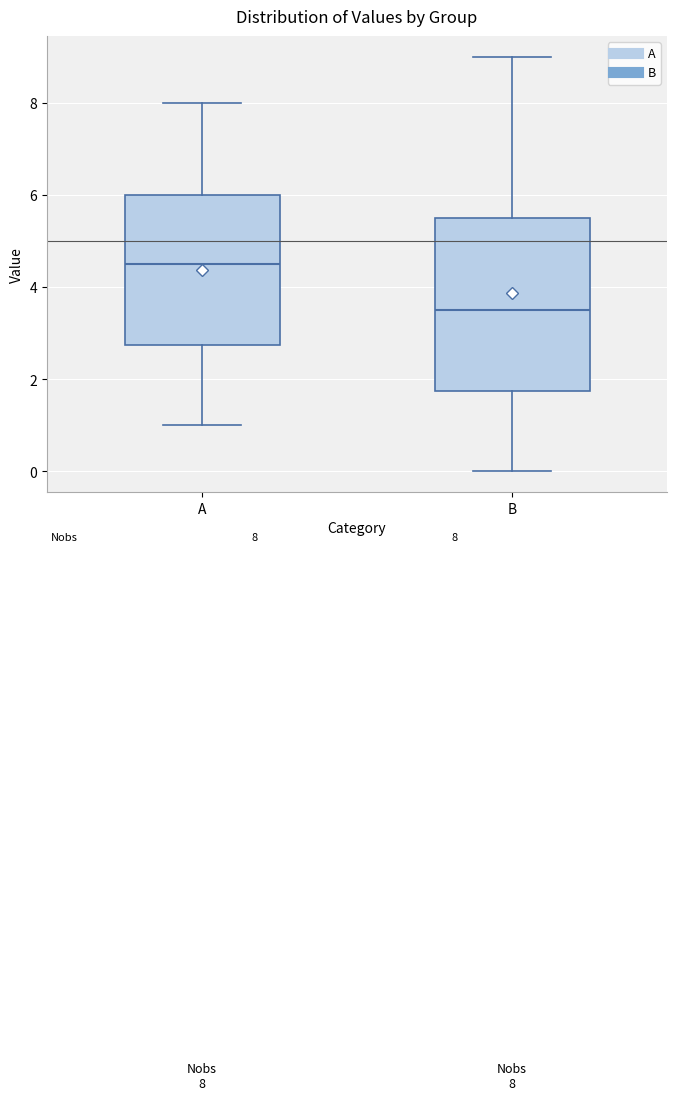

Comparing the boxes themselves (not the whiskers), which one is the tallest?

B